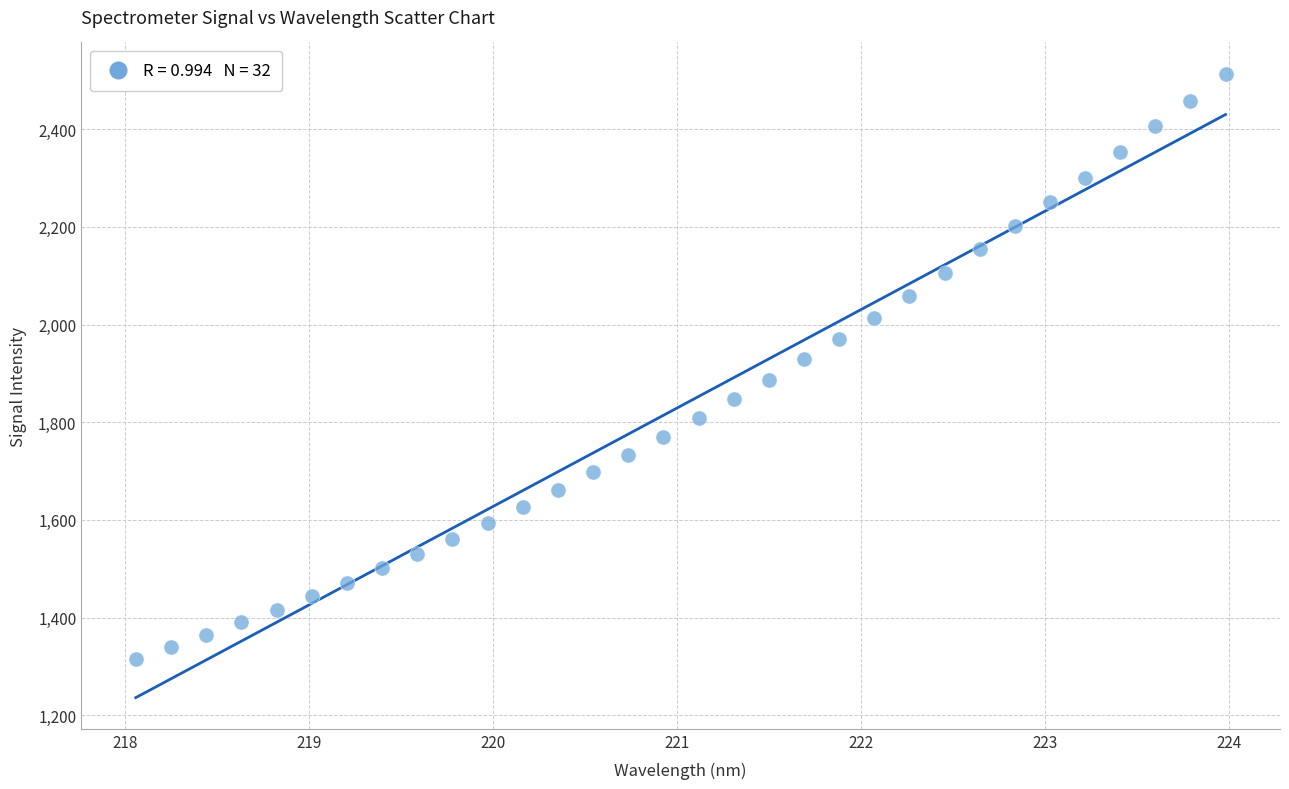

What is the range of Y values (max minus min)?

1198.6